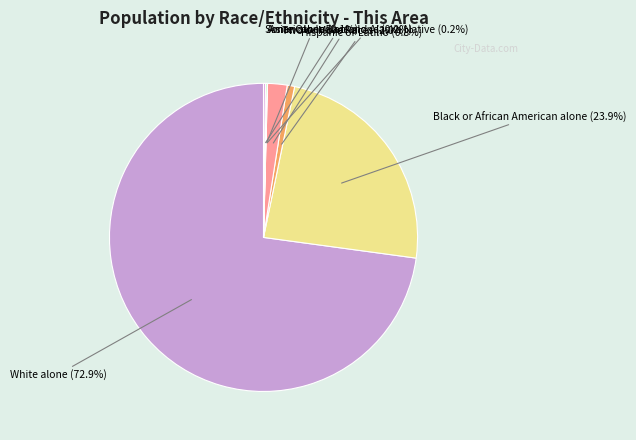

To the nearest percent, what is the difference between the largest and smallest slice percentages?

73%